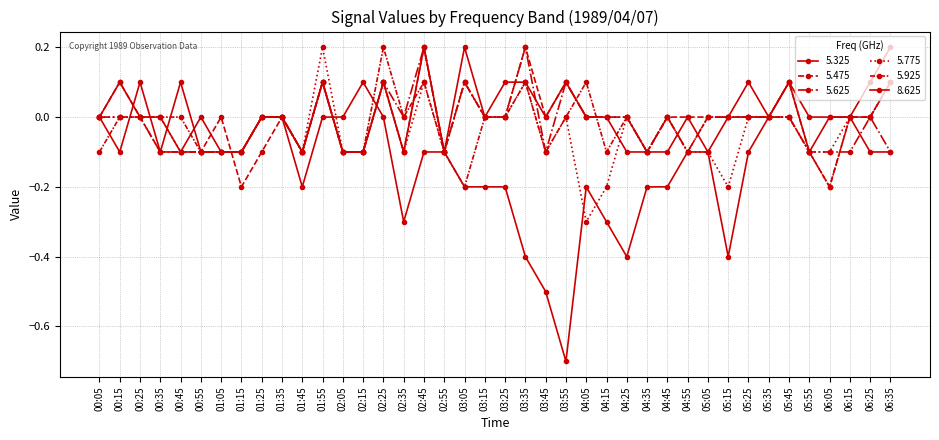

Count the number of categories in the chart.

40